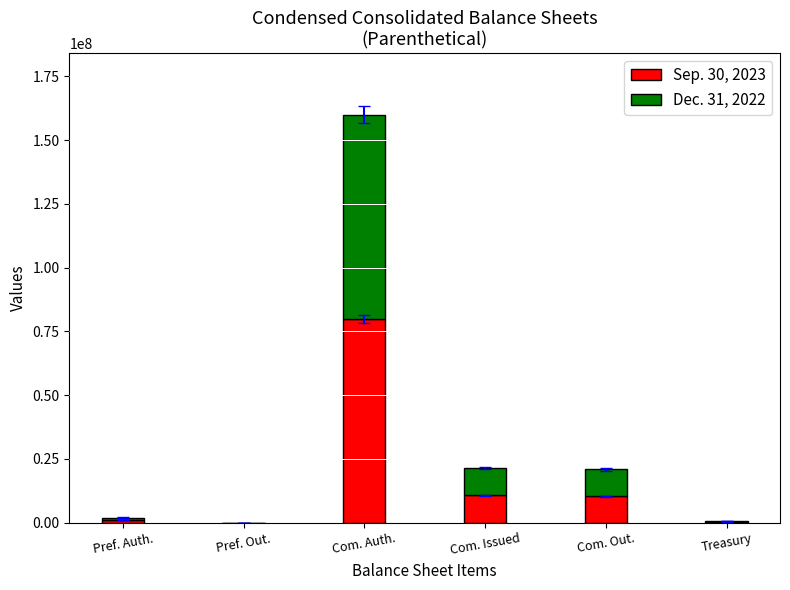

Is it true that Sep. 30, 2023 equals 80000000 at Com. Auth.?

True